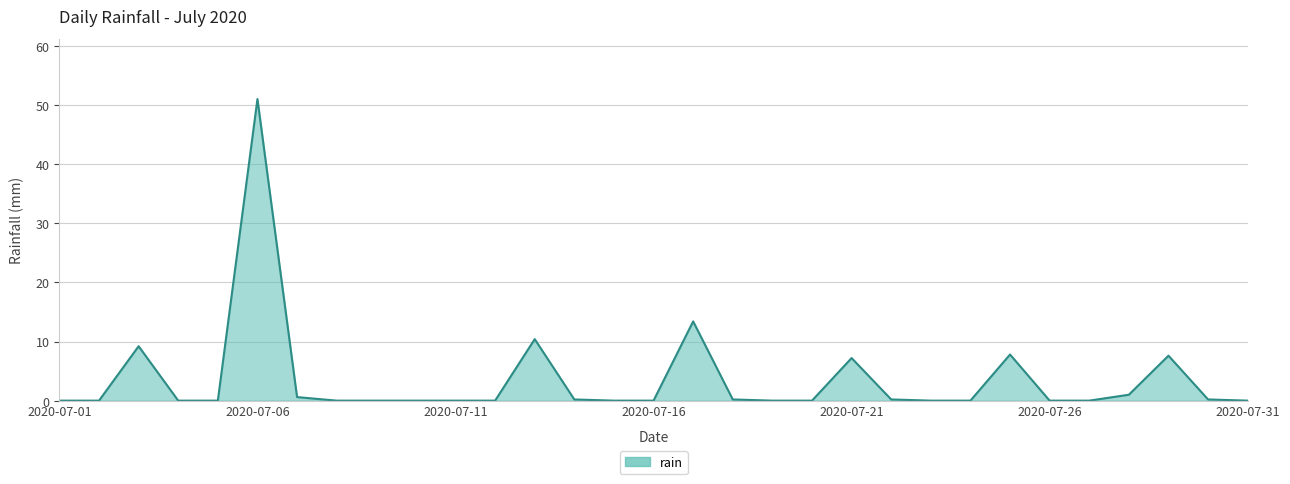

What is the average value?

3.5